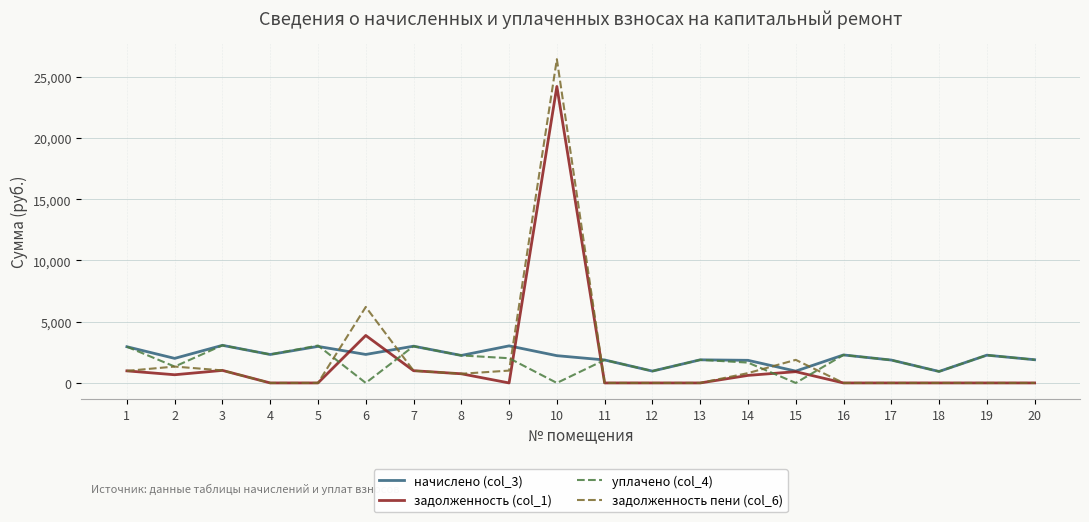

What is the highest value of the уплачено (col_4) series?

3071.3